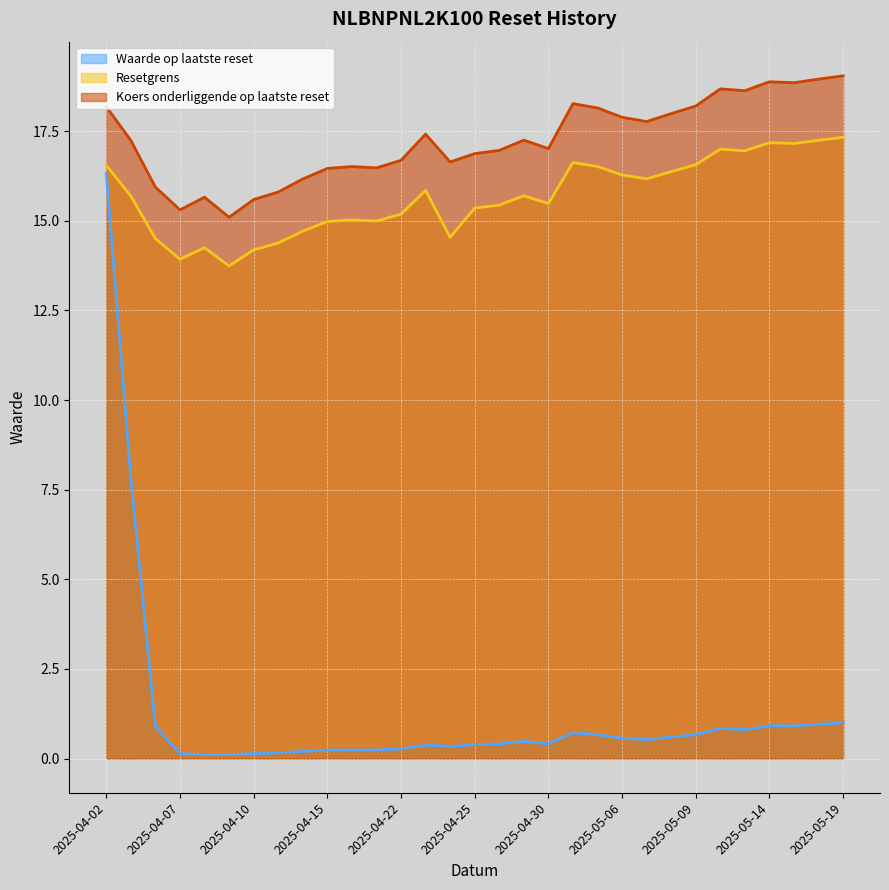

Between 2025-05-12 and 2025-05-19, which series saw the biggest shift?

Koers onderliggende op laatste reset